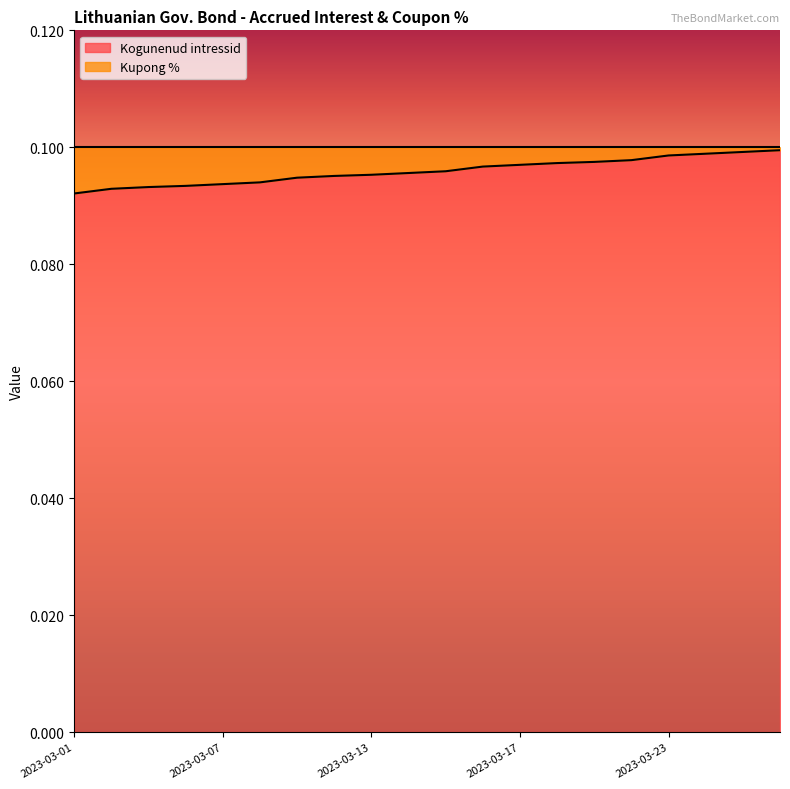

What is the value of the 5th point from the left?

0.1